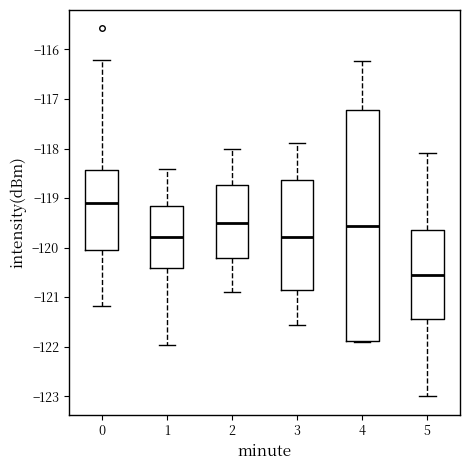

Where does the lower whisker of the box at x = 2 end on the y-axis? The values are not printed on the chart, so give them approximately, as read against the axis.

-120.9